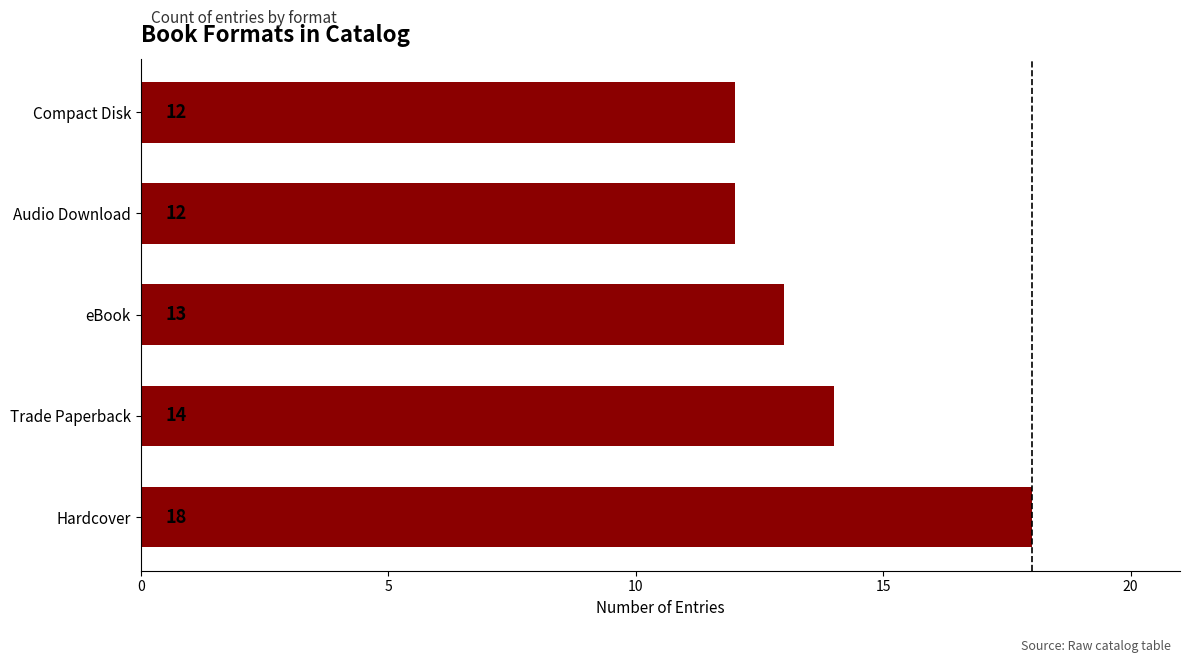

At which label is the value closest to 15?

Trade Paperback